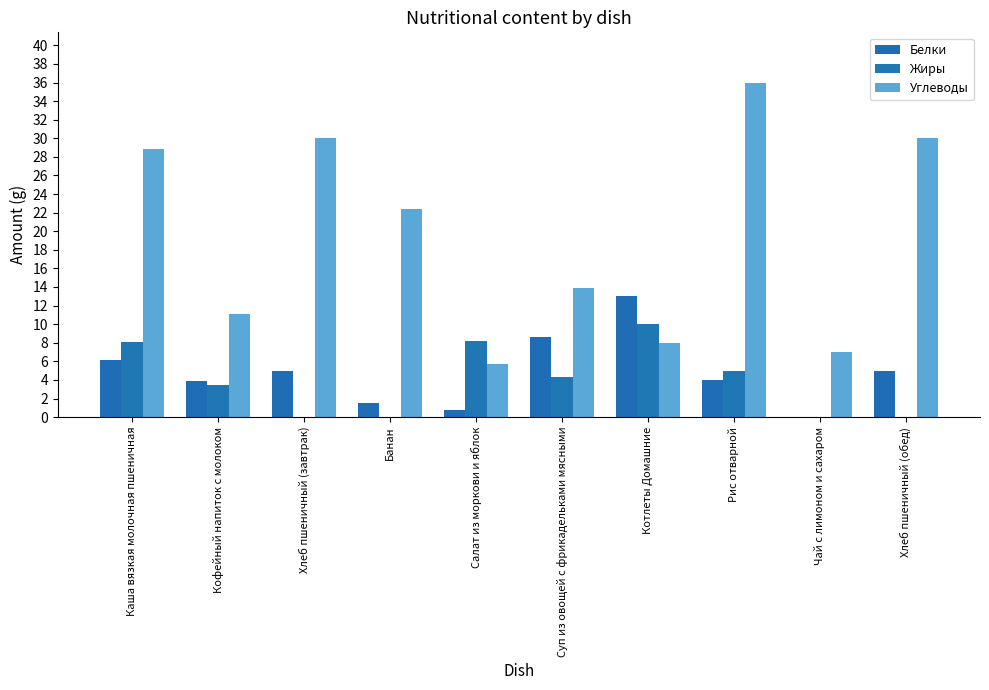

Which series has the largest range (max minus min)?

Углеводы